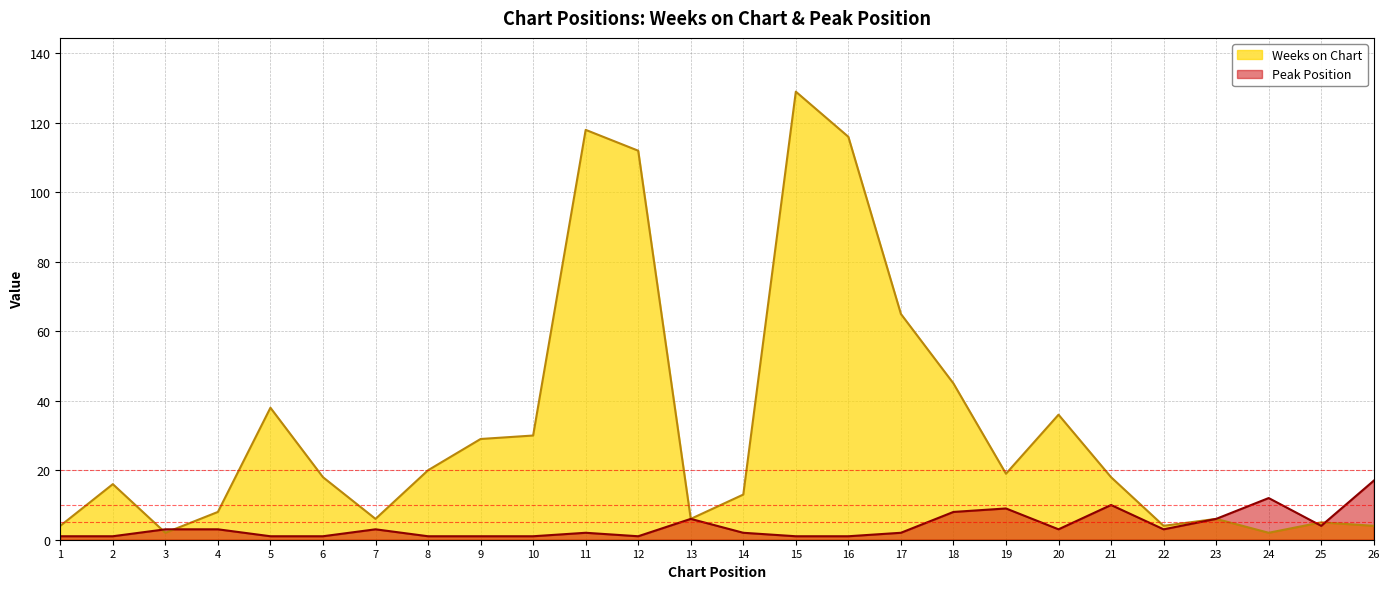

How many lines are shown in the chart?

2